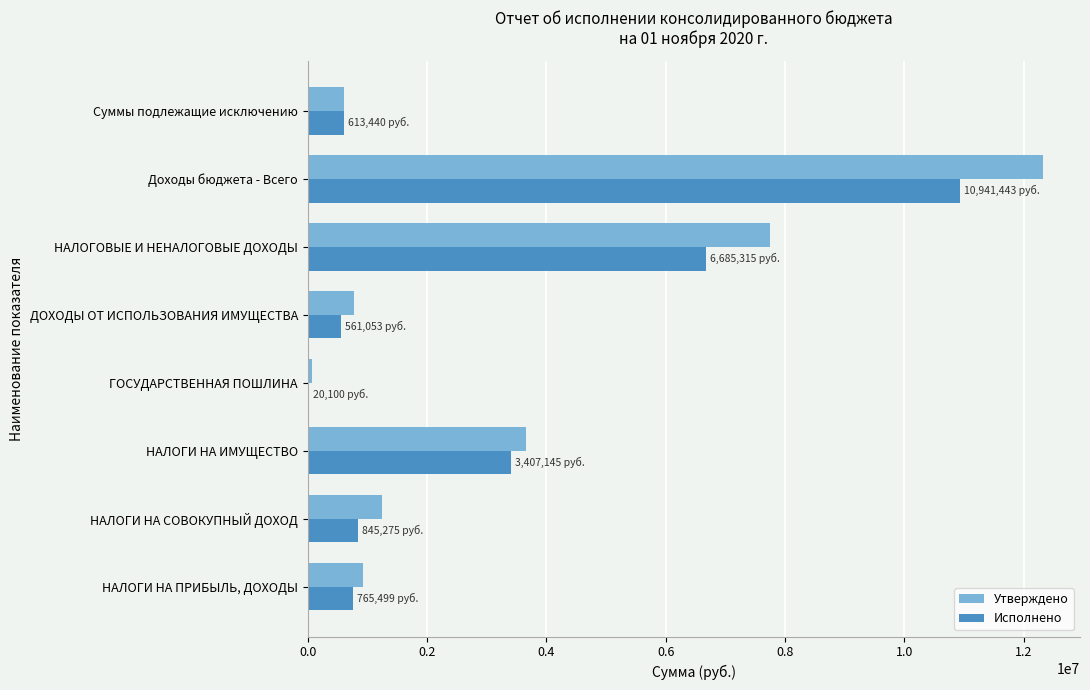

Between ГОСУДАРСТВЕННАЯ ПОШЛИНА and Суммы подлежащие исключению, which series saw the biggest shift?

Исполнено